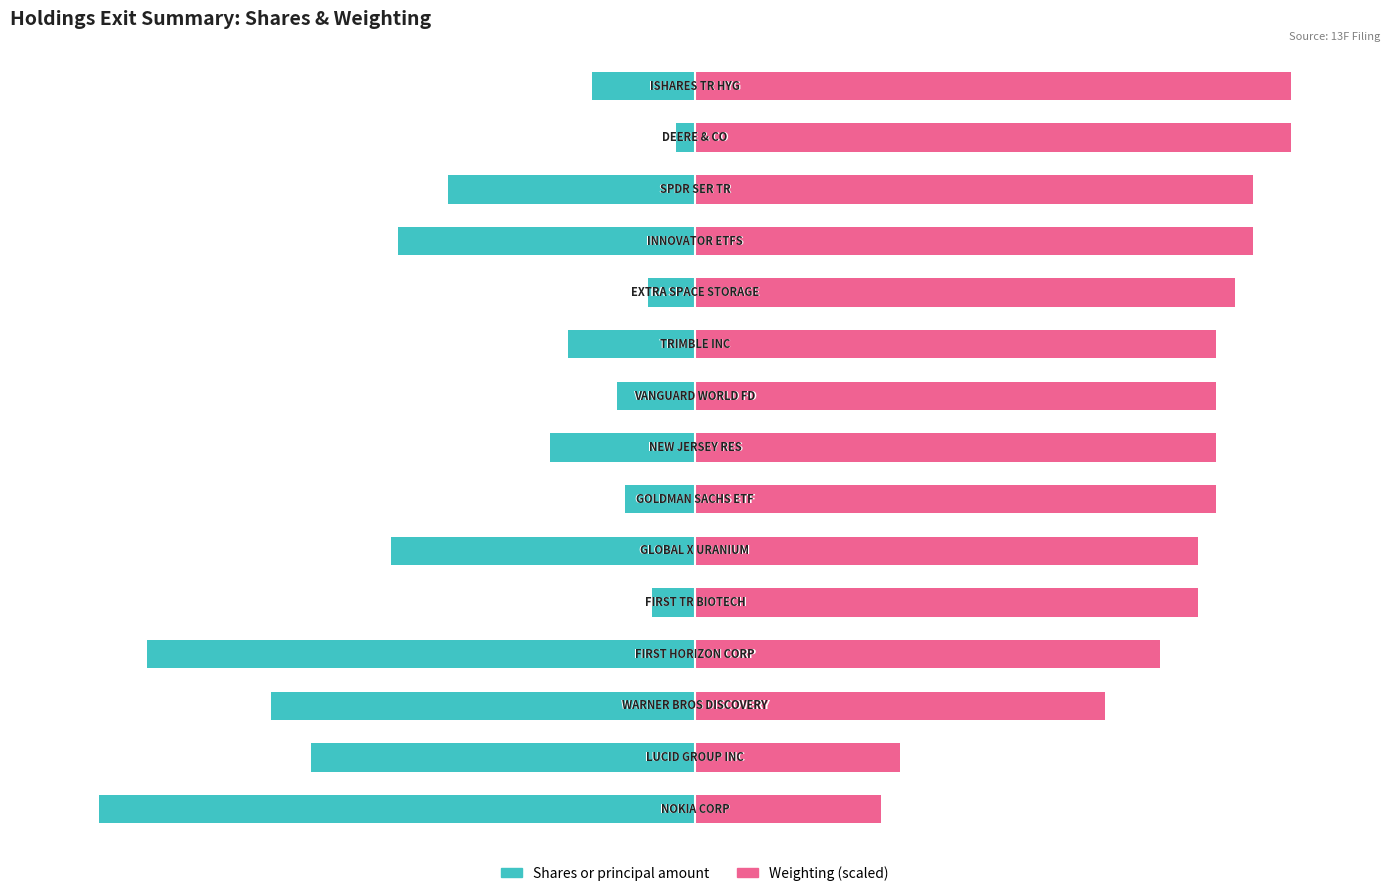

At how many categories does at least one series exceed -32?

15